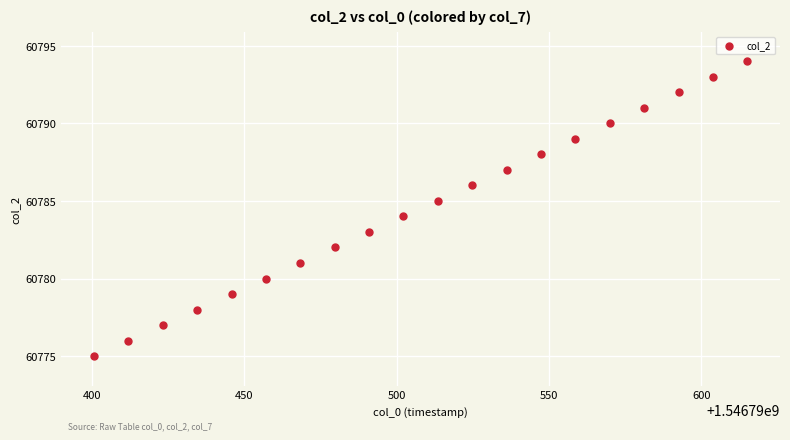

What is the range of Y values (max minus min)?

19